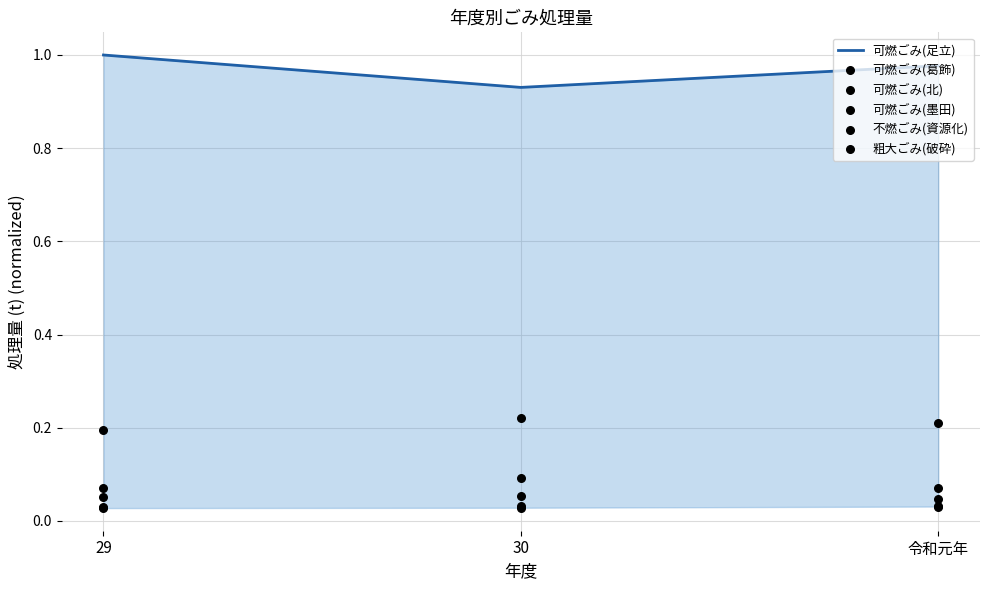

At how many categories does at least one series exceed 0?

3